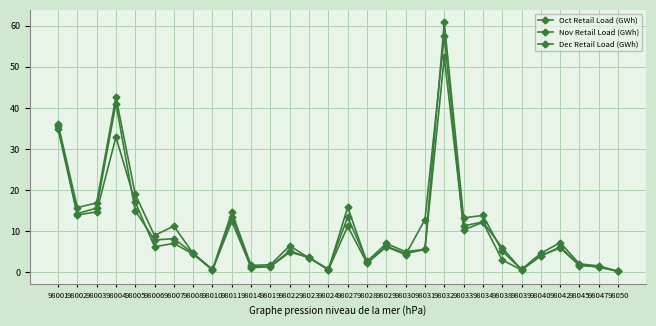

How many distinct data groups are displayed?

3